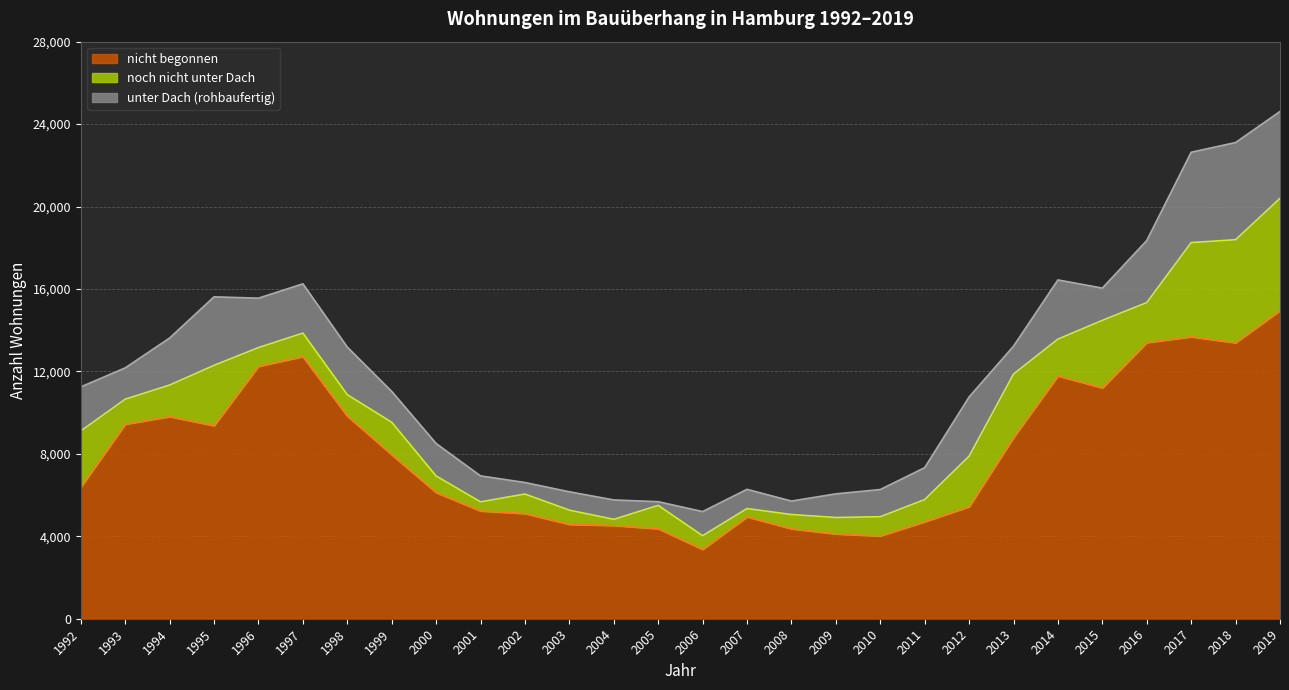

At which category does unter Dach (rohbaufertig) reach its first local valley?

1993